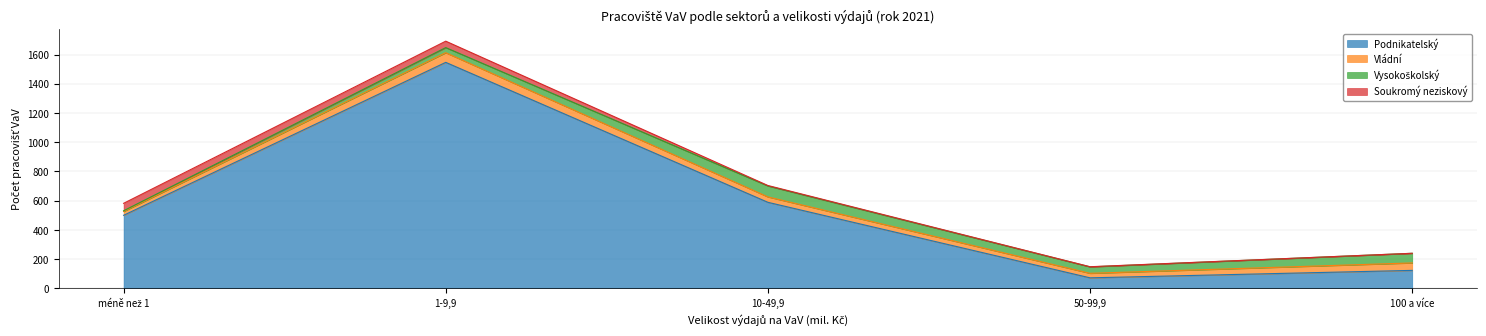

Which has a higher value, 50-99,9 or 10-49,9?

10-49,9